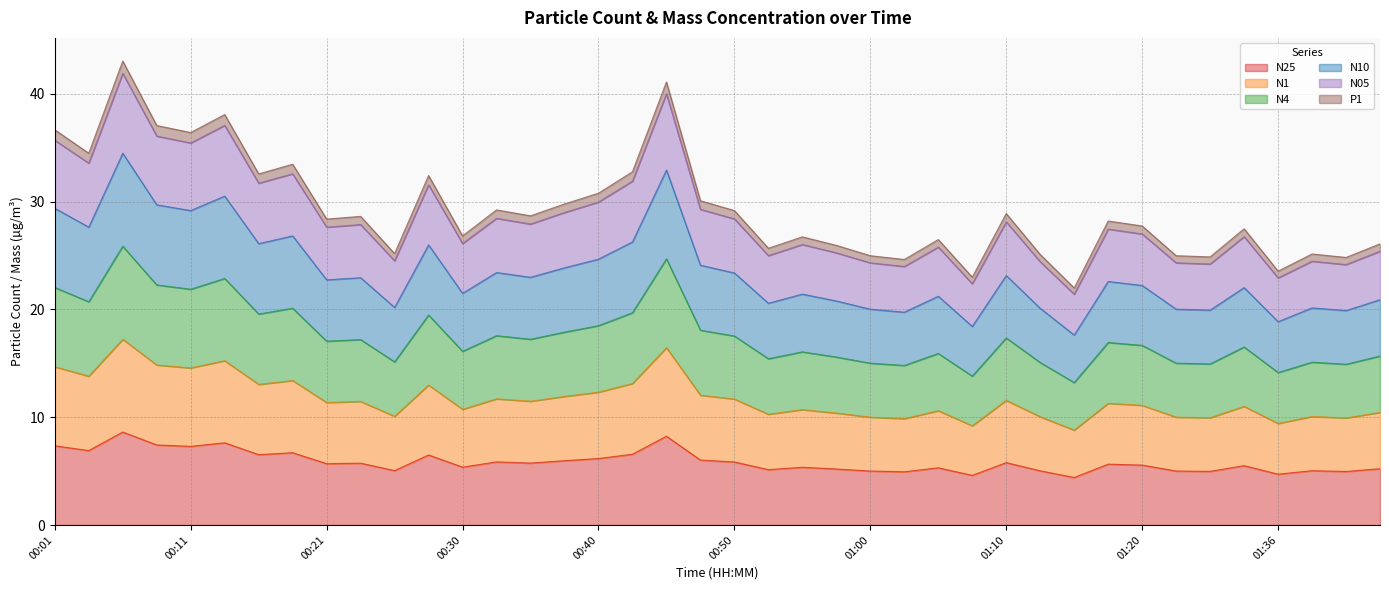

What position from the right is 00:16?

34